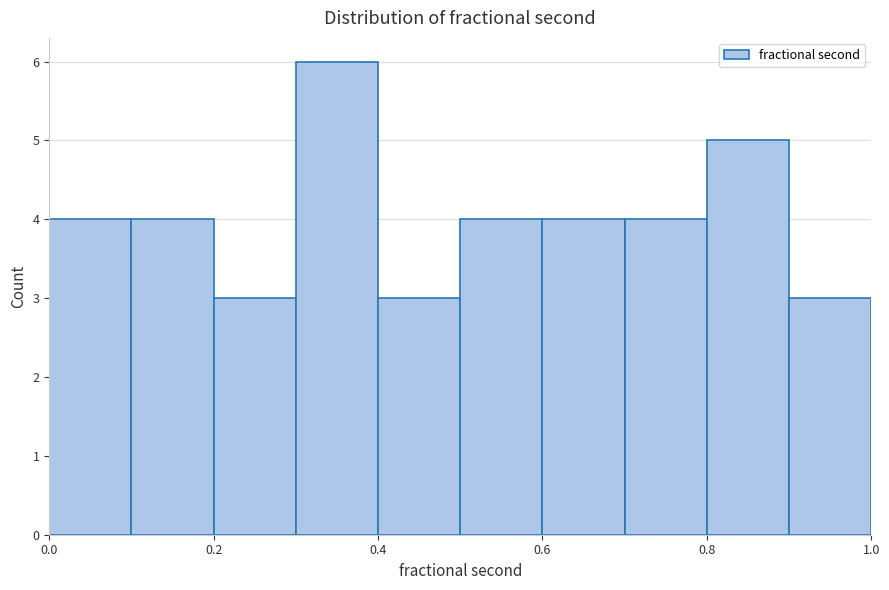

Reading left to right, transcribe this chart: for each bar, give the range it covers on the x-axis and its height. The values are not printed on the chart, so give them approximately, as read against the axis.

0.0 to 0.1: 4
0.1 to 0.2: 4
0.2 to 0.3: 3
0.3 to 0.4: 6
0.4 to 0.5: 3
0.5 to 0.6: 4
0.6 to 0.7: 4
0.7 to 0.8: 4
0.8 to 0.9: 5
0.9 to 1.0: 3